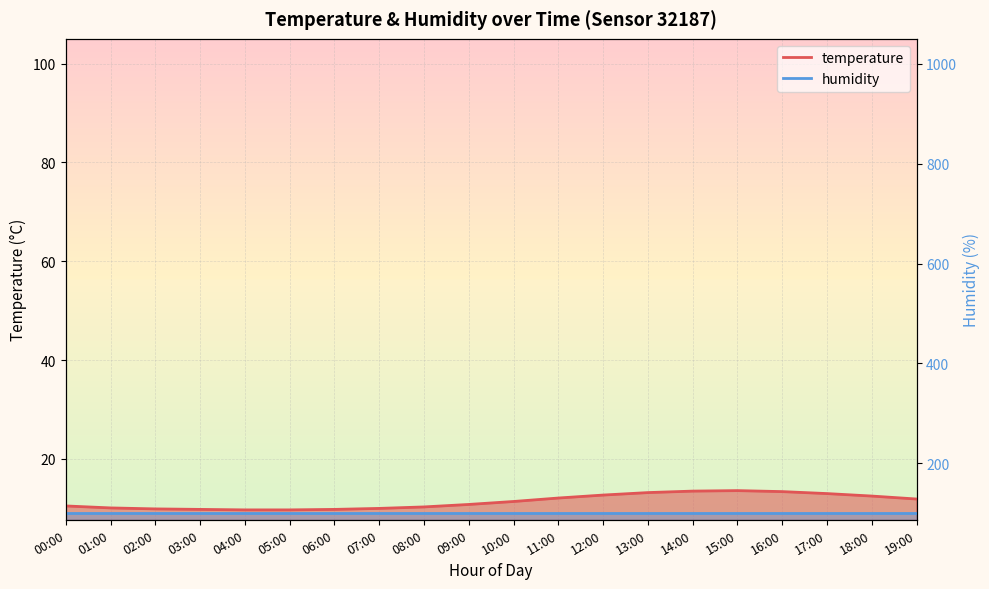

What position from the left is 03:00?

4